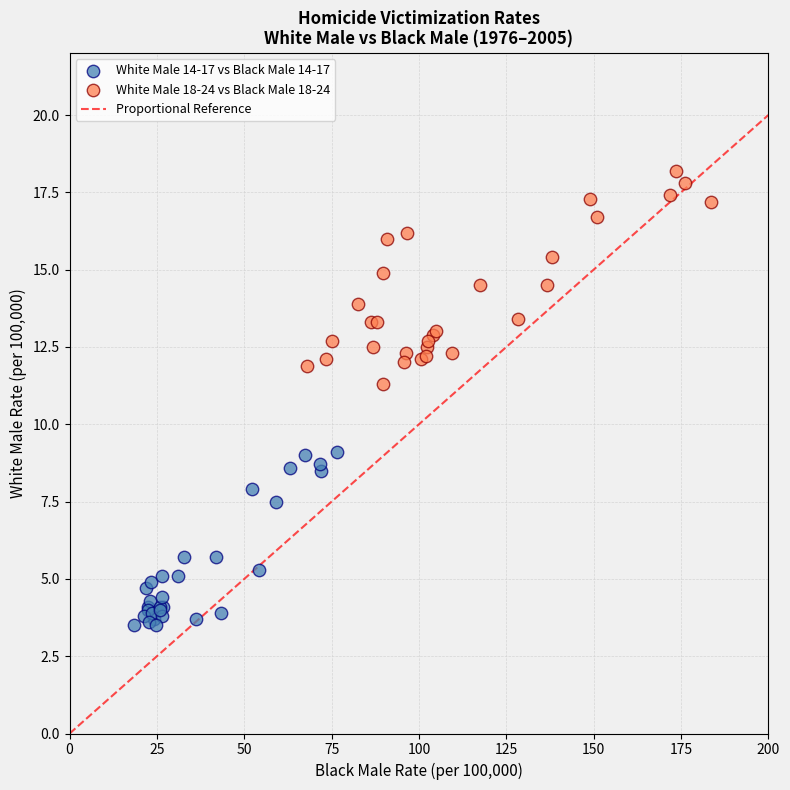

Which series reaches the maximum Y coordinate?

White Male 18-24 vs Black Male 18-24